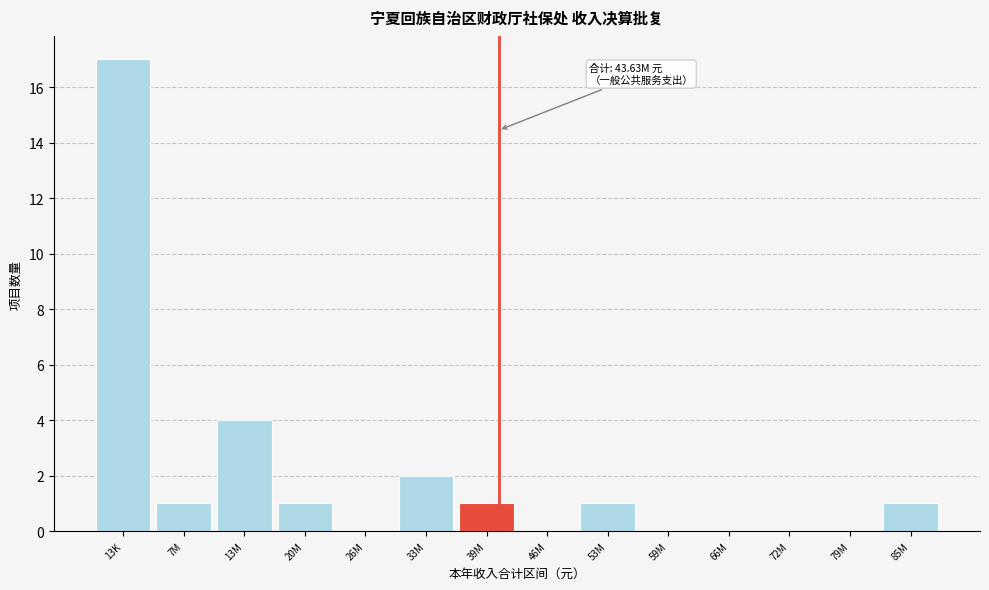

Reading right to left, transcribe all the data shown in this chart.

85M=1	79M=0	72M=0	66M=0	59M=0	53M=1	46M=0	39M=1	33M=2	26M=0	20M=1	13M=4	7M=1	13K=17